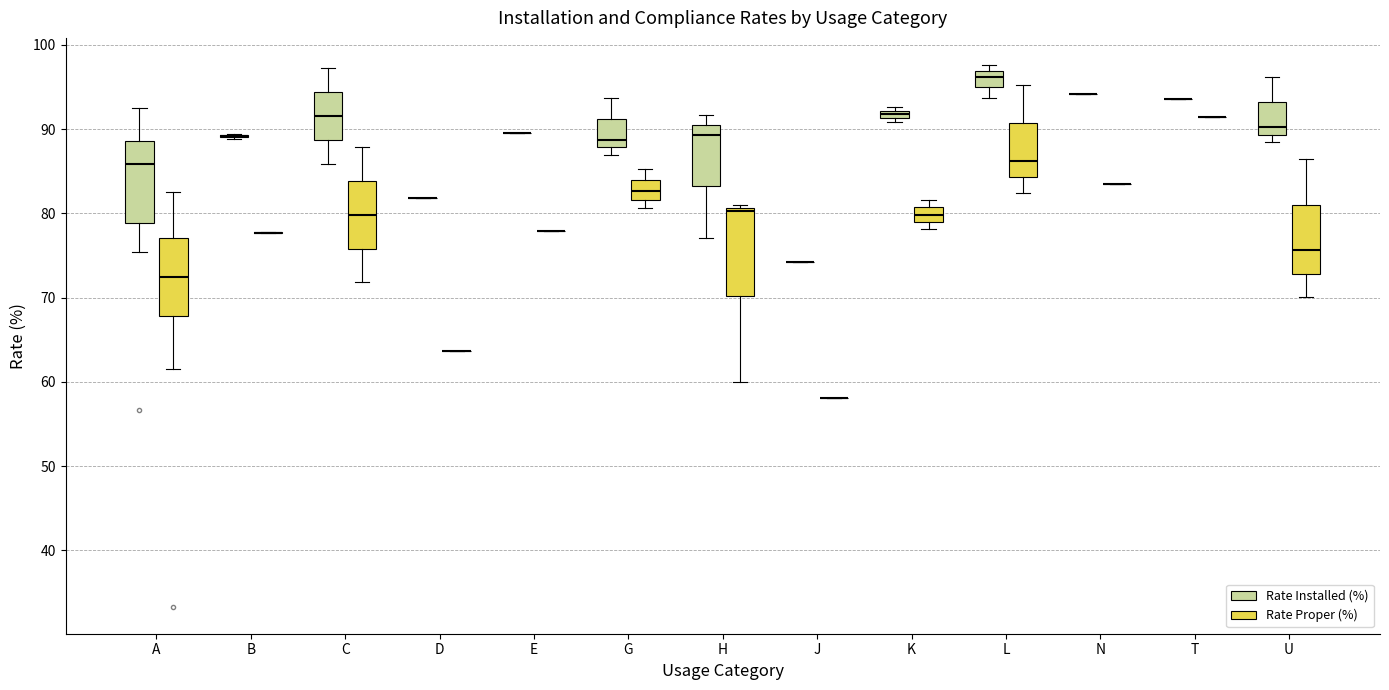

Where is the upper edge of the box for H (Rate Proper (%)) on the y-axis? The values are not printed on the chart, so give them approximately, as read against the axis.

81